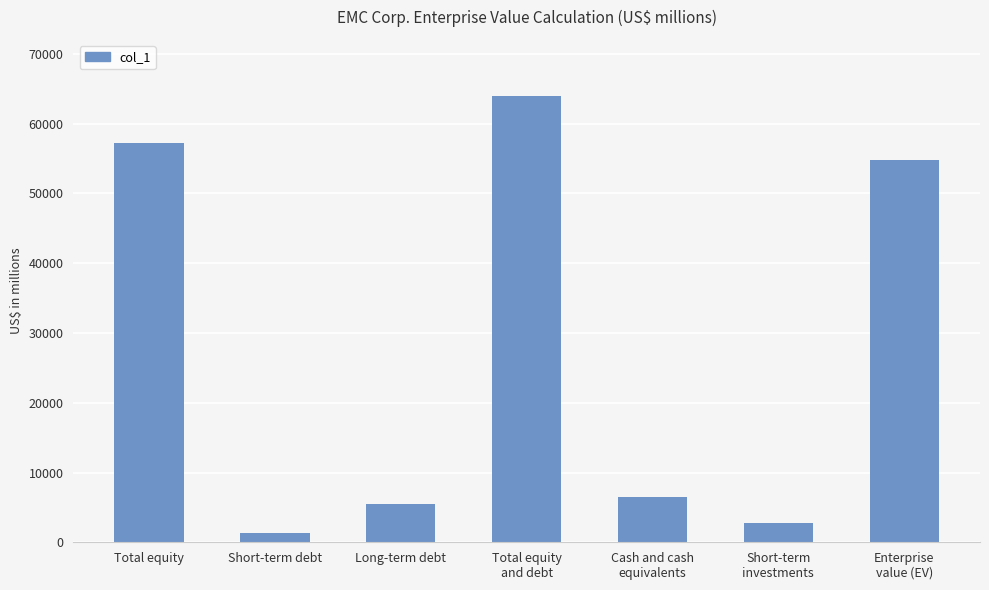

True or false: the data shows 88400 at Total equity
and debt.

False